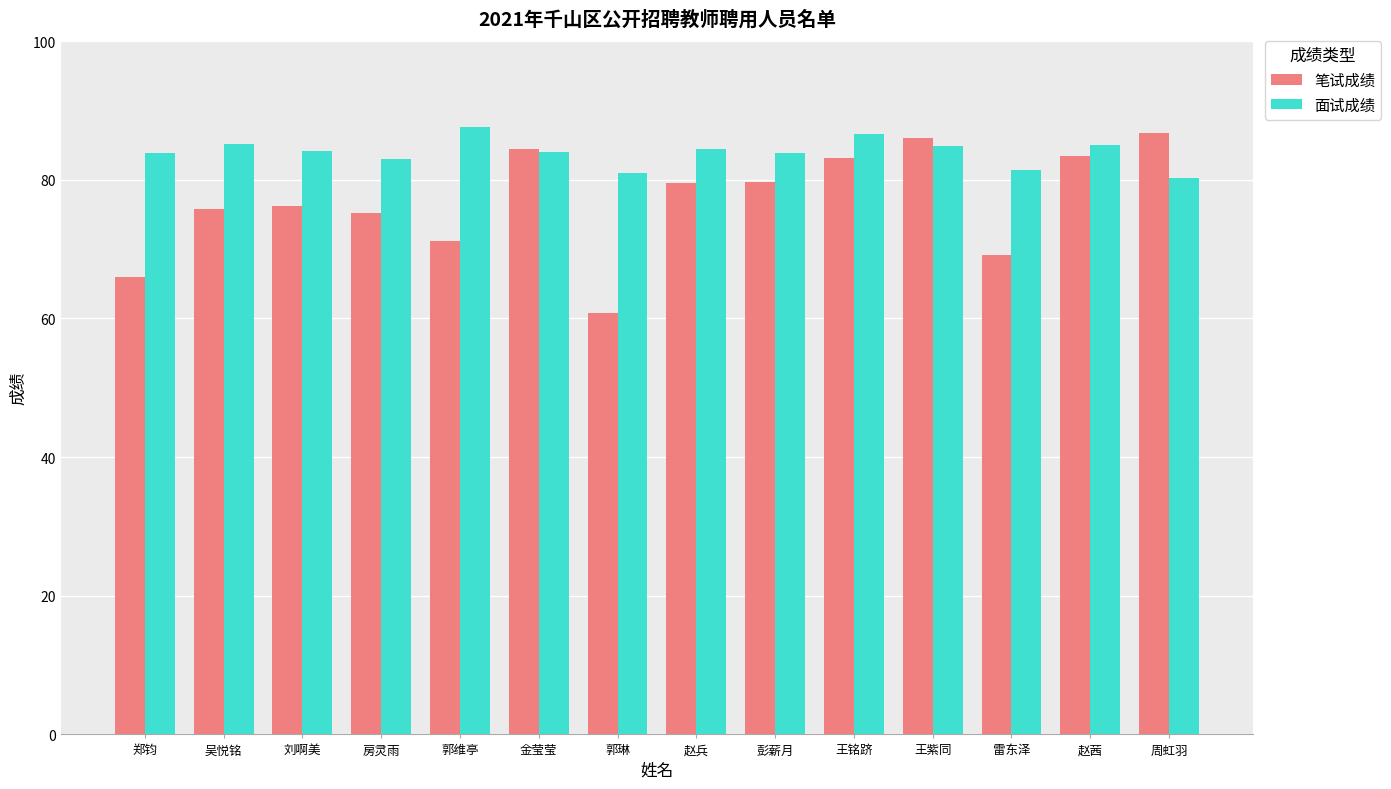

What is the greatest value displayed?

87.6